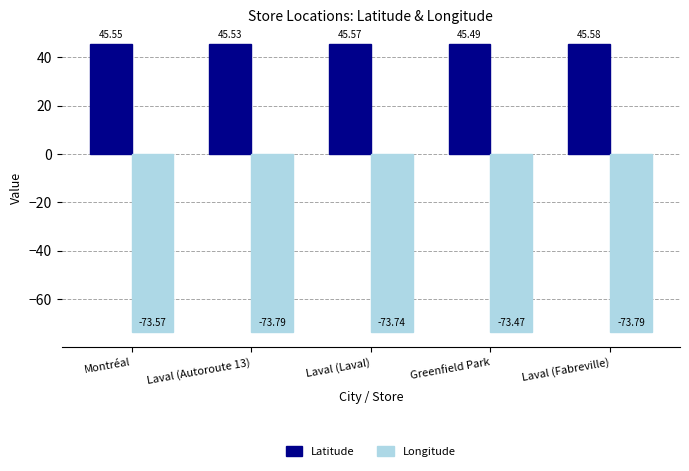

What is the total value across all series at Laval (Fabreville)?

-28.2